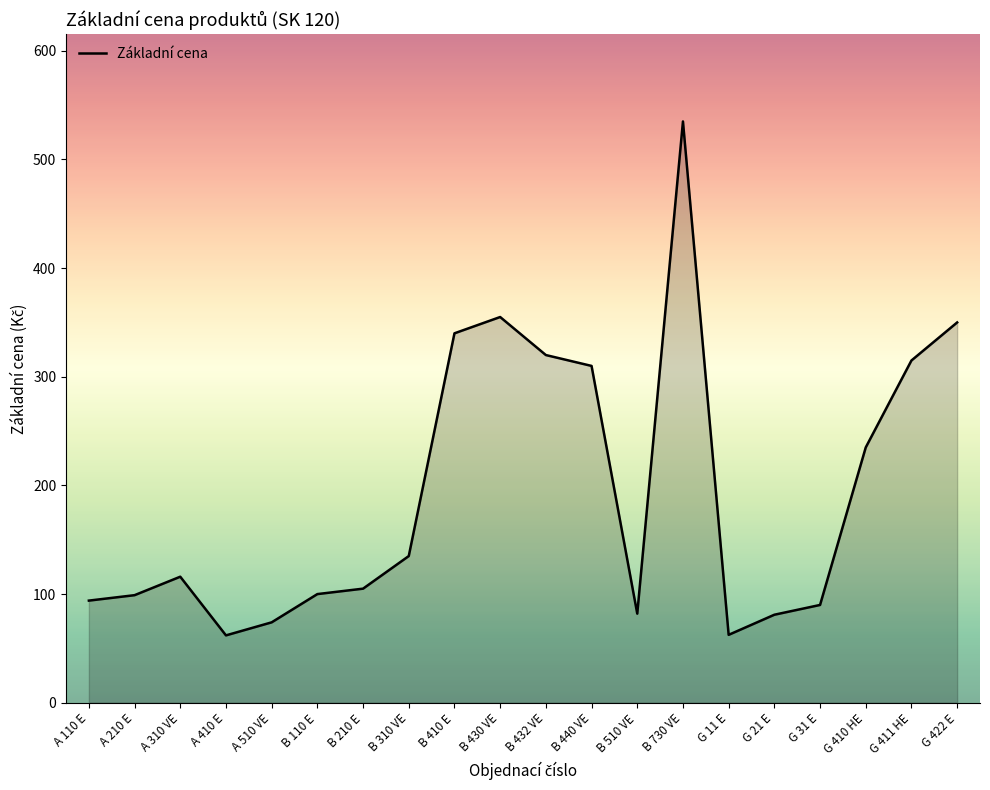

Read the value at A 510 VE.

74.0